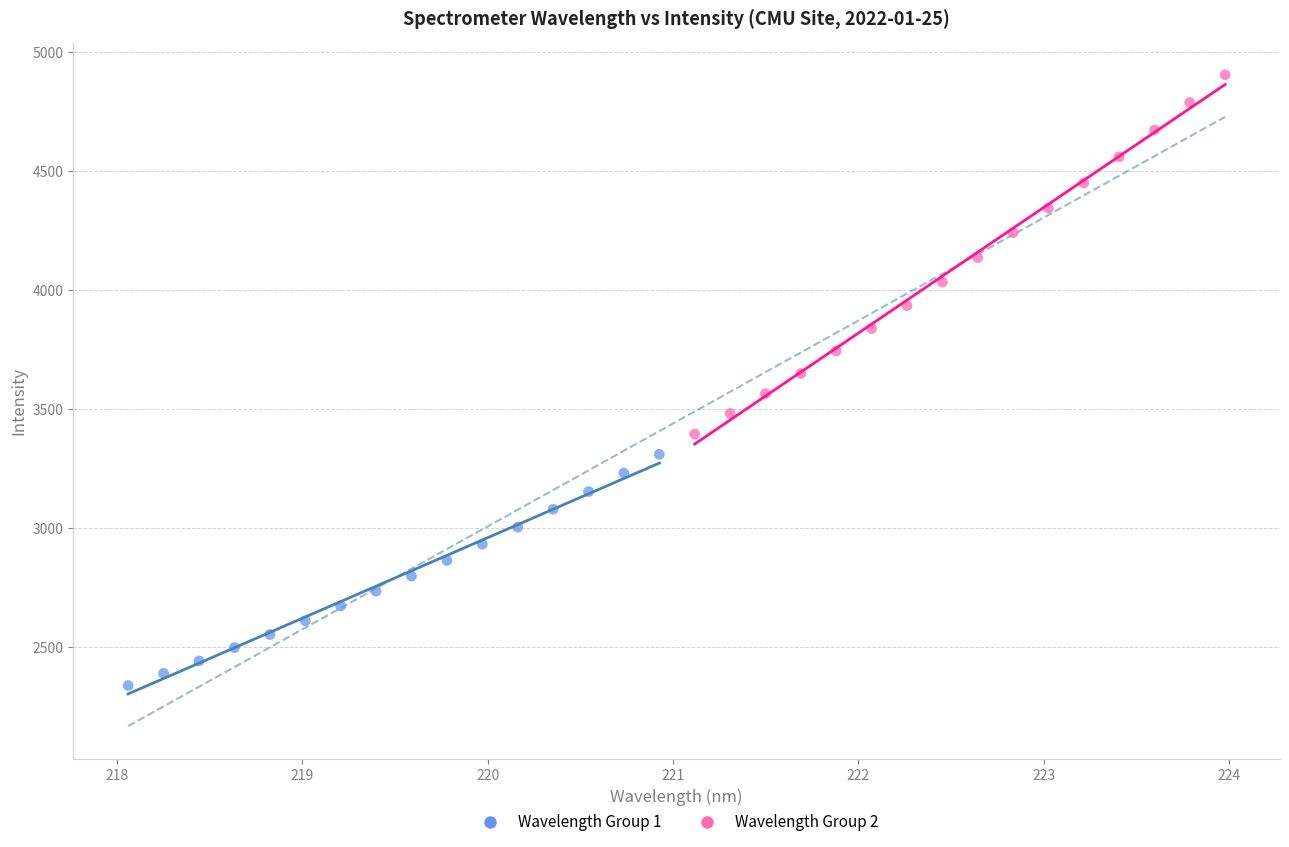

Which series reaches the minimum Y coordinate?

Wavelength Group 1